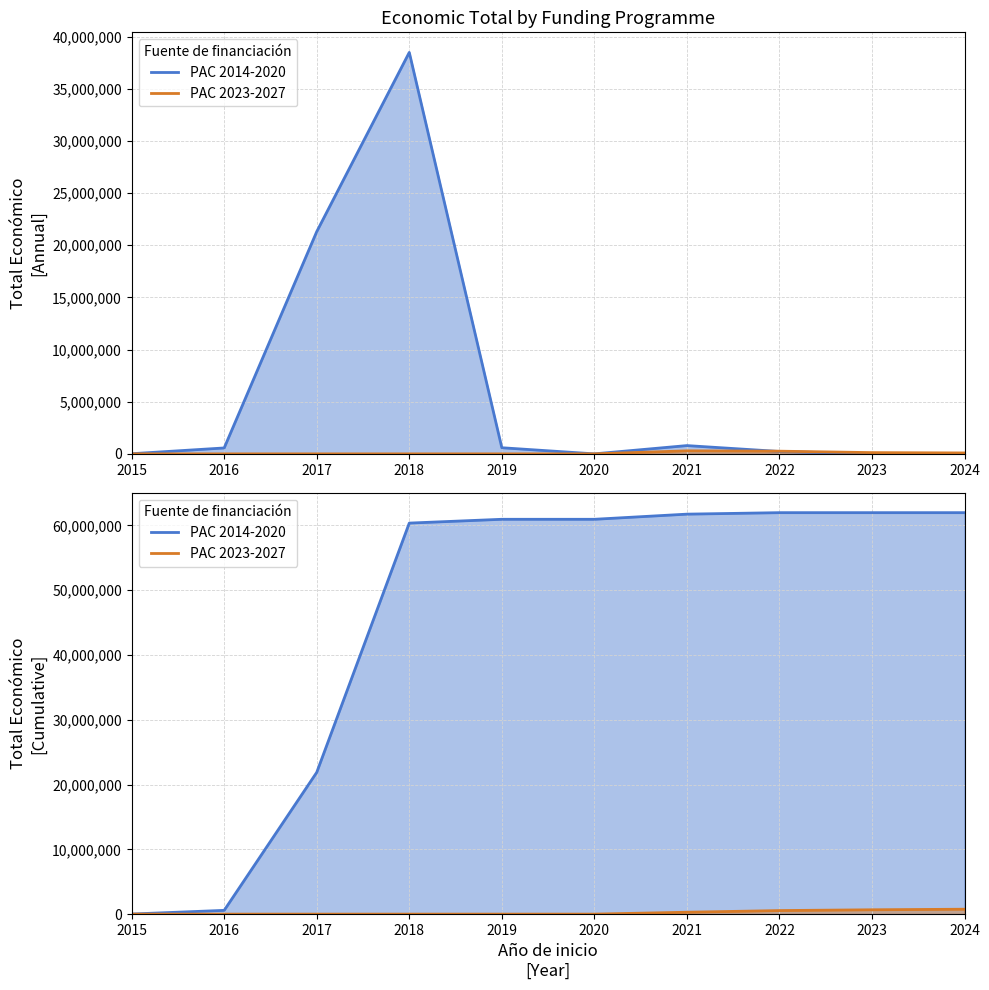

Count the number of data series in this chart.

2